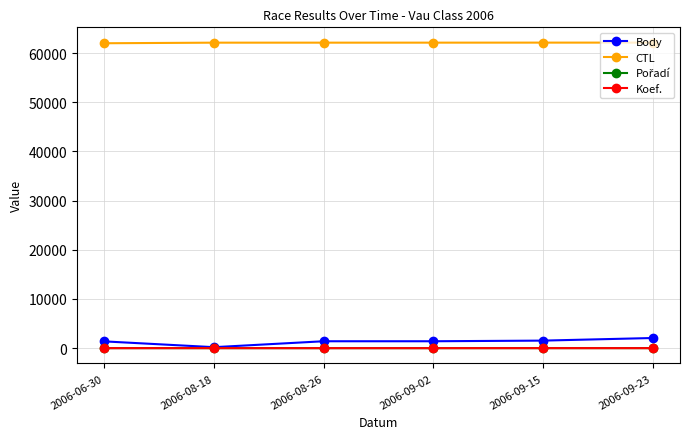

How many data points in CTL are less than 62126?

3